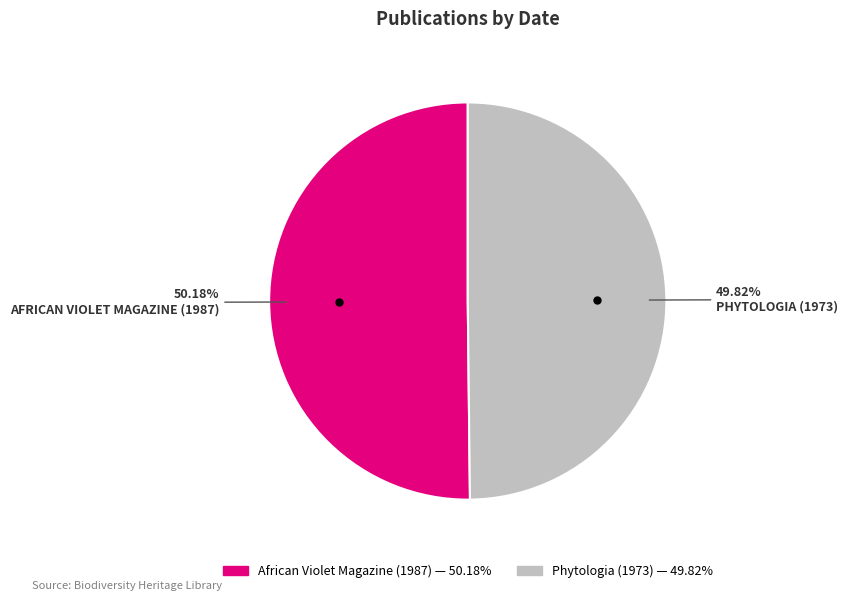

What is the total percentage of African Violet Magazine (1987) and Phytologia (1973)?

100.0%